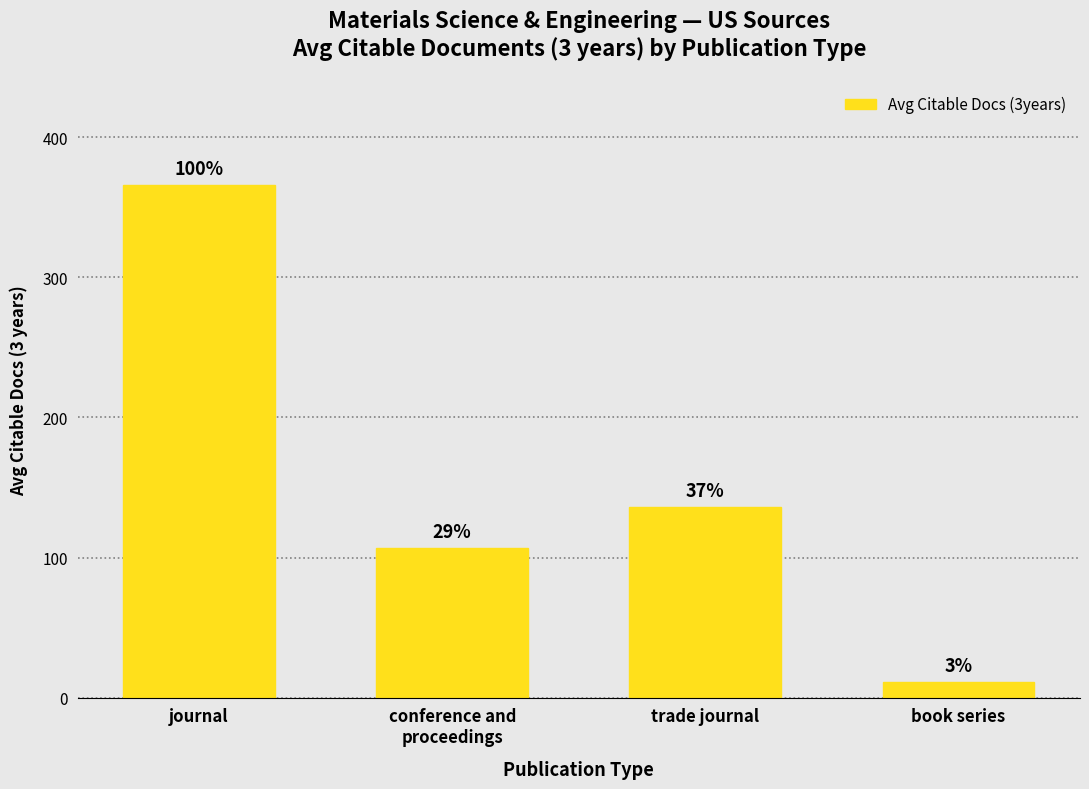

Where does the data first go above 136?

journal